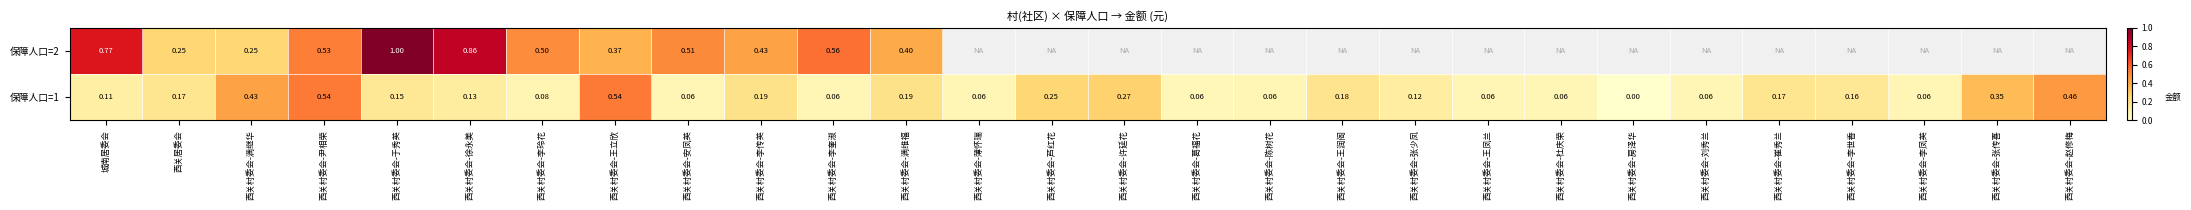

Between 西关村委会-尹相荣 and 西关村委会-芦红花, which series saw the biggest shift?

保障人口=1